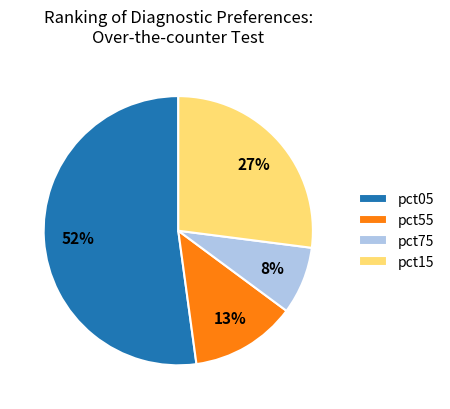

What percentage is the pct75 slice, to the nearest percent?

8%